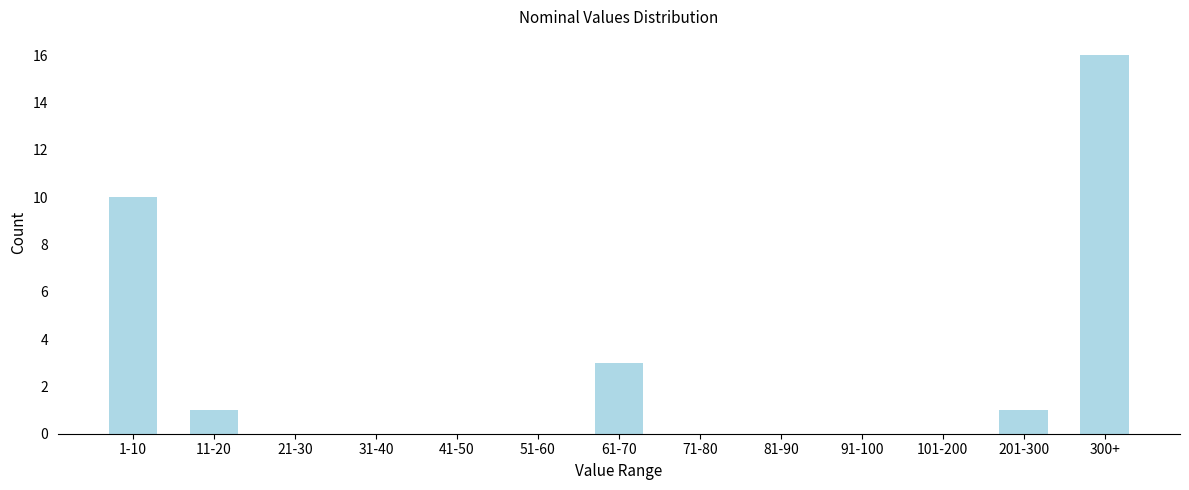

Reading left to right, list all the values displayed in this chart.

1-10=10	11-20=1	21-30=0	31-40=0	41-50=0	51-60=0	61-70=3	71-80=0	81-90=0	91-100=0	101-200=0	201-300=1	300+=16